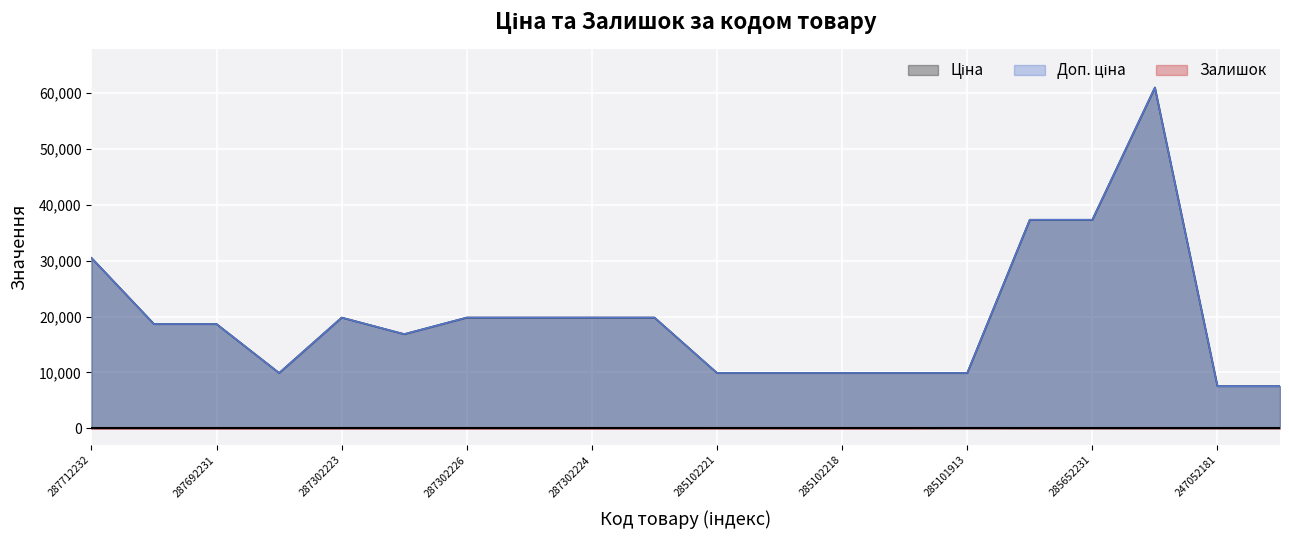

Which series has the largest range (max minus min)?

Ціна